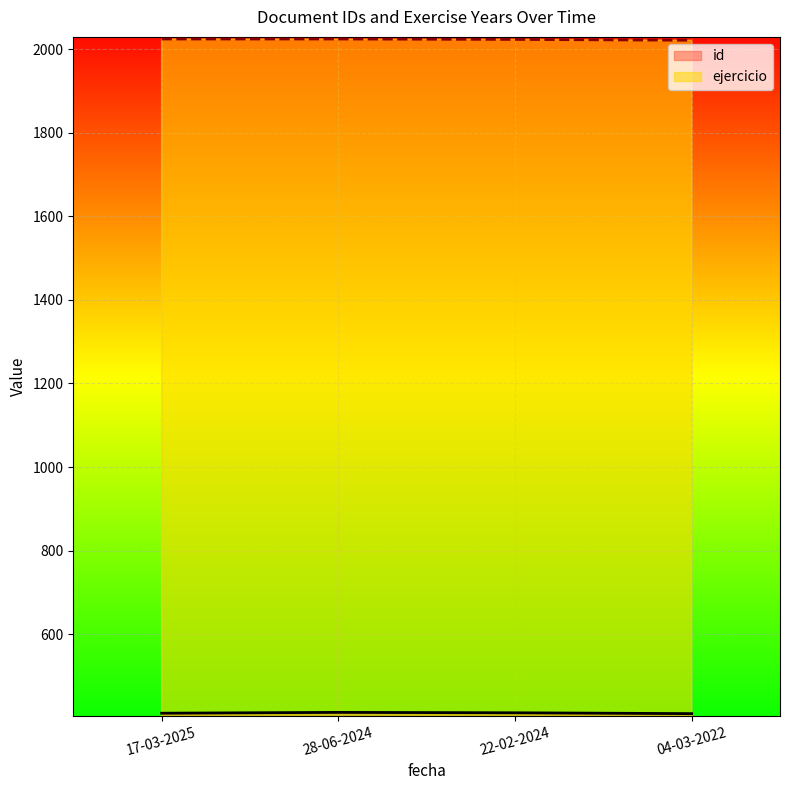

List the labels in order of id value, largest first.

28-06-2024, 22-02-2024, 17-03-2025, 04-03-2022